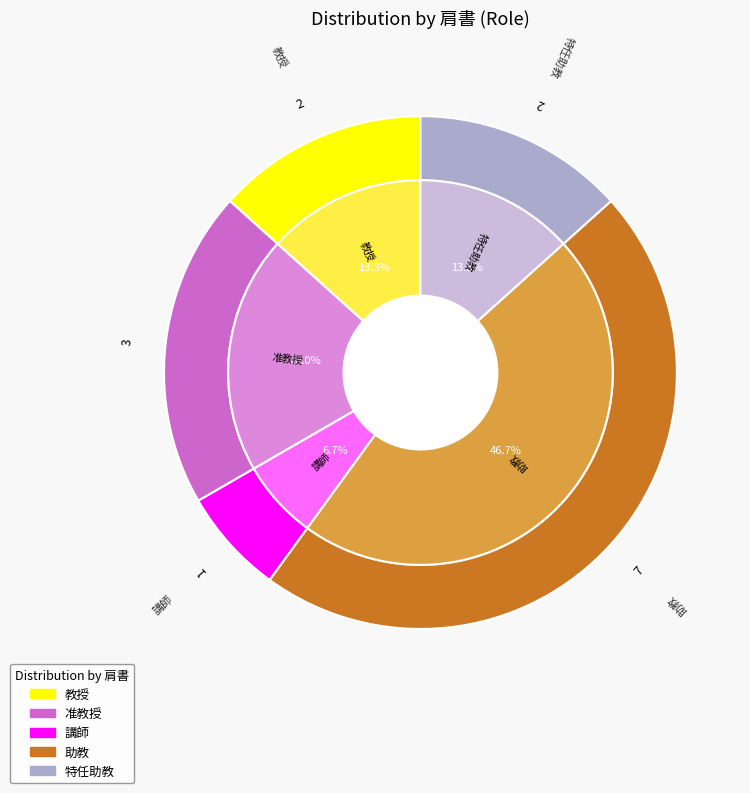

Which category has the smallest portion of the pie?

講師